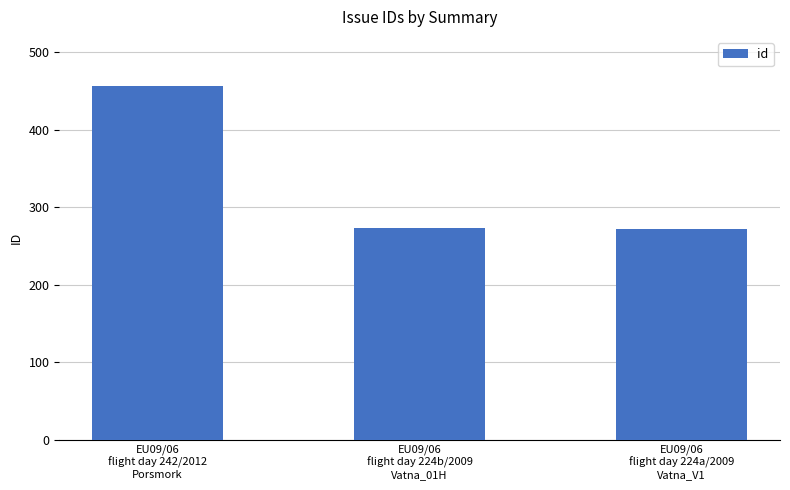

What is the minimum value shown in the chart?

272